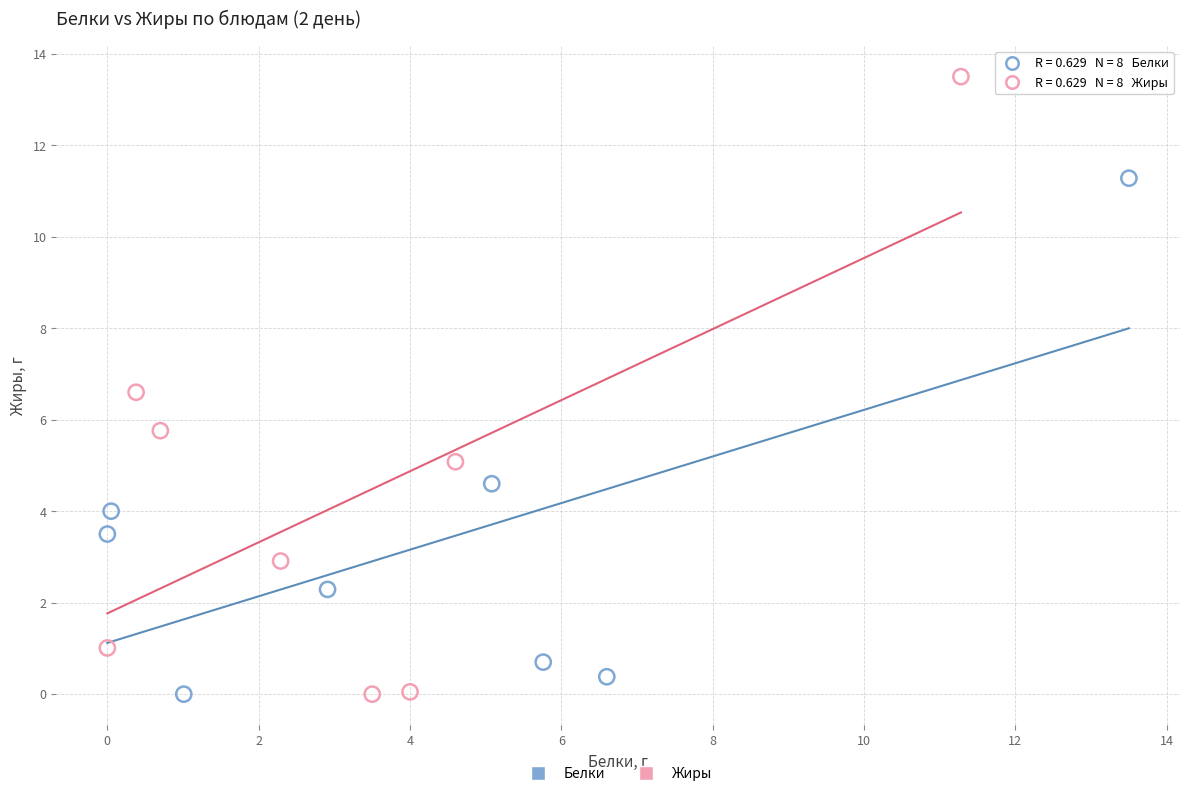

What are all the series names shown in the legend?

Белки, Жиры